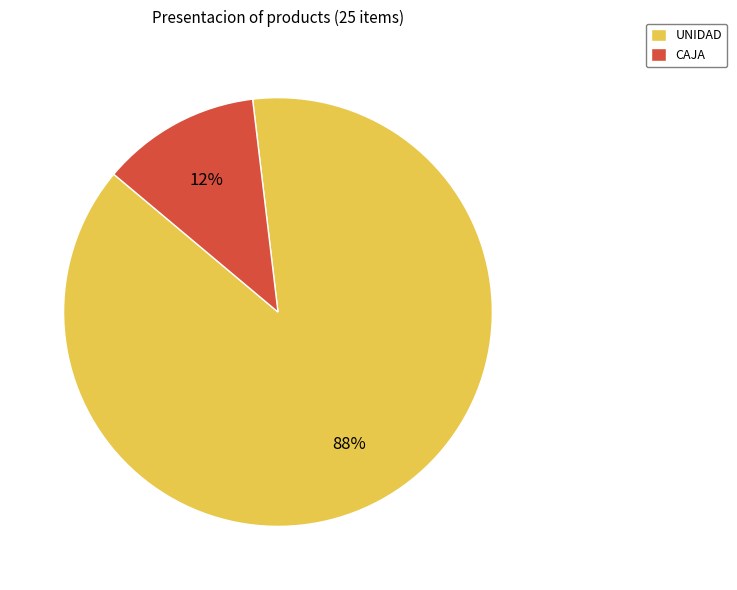

Is it true that CAJA is 18% of the pie?

False